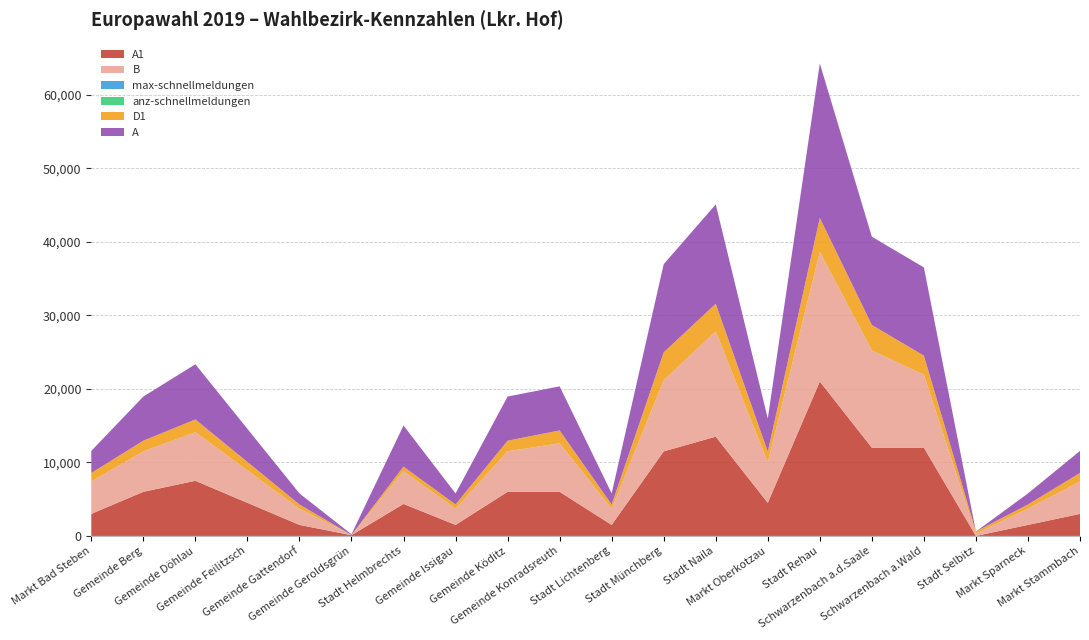

Reading right to left, list all the values displayed in this chart.

A1: 3000	1500	0	12000	12000	21000	4500	13500	11500	1500	6000	6000	1500	4350	100	1500	4500	7500	6000	3000
B: 4400	2200	300	9900	13200	17600	5500	14300	9644	2200	6600	5500	2200	4420	20	2200	4400	6600	5500	4400
max-schnellmeldungen: 4	2	5	9	12	16	5	13	9	2	6	5	2	12	5	2	4	6	5	5
anz-schnellmeldungen: 4	2	2	9	12	16	5	13	9	2	6	5	2	7	5	2	4	6	5	4
D1: 1156	578	290	2601	3468	4624	1445	3757	3803	578	1734	1445	578	640	1	578	1156	1734	1445	1156
A: 3000	1500	0	12000	12000	21000	4500	13500	12000	1500	6000	6000	1500	5590	100	1500	4500	7500	6000	3000